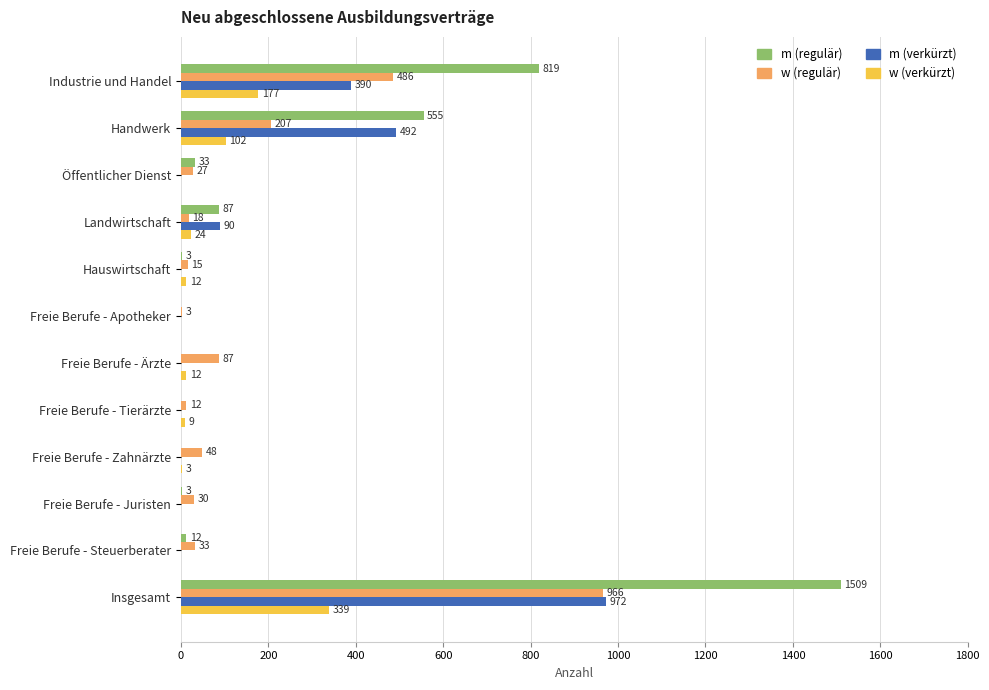

At which label does m (regulär) reach its peak?

Insgesamt